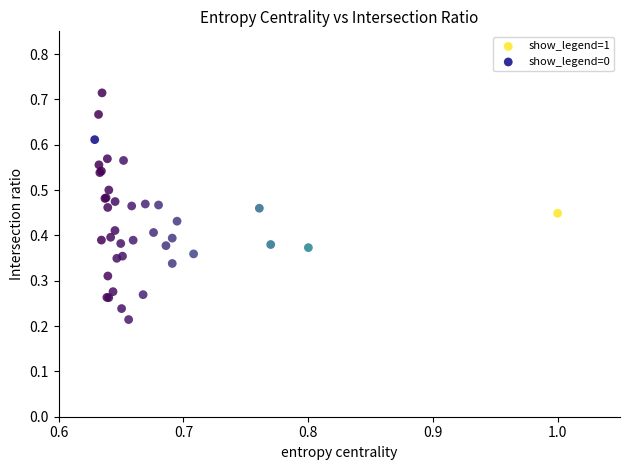

What are all the series names shown in the legend?

show_legend=1, show_legend=0